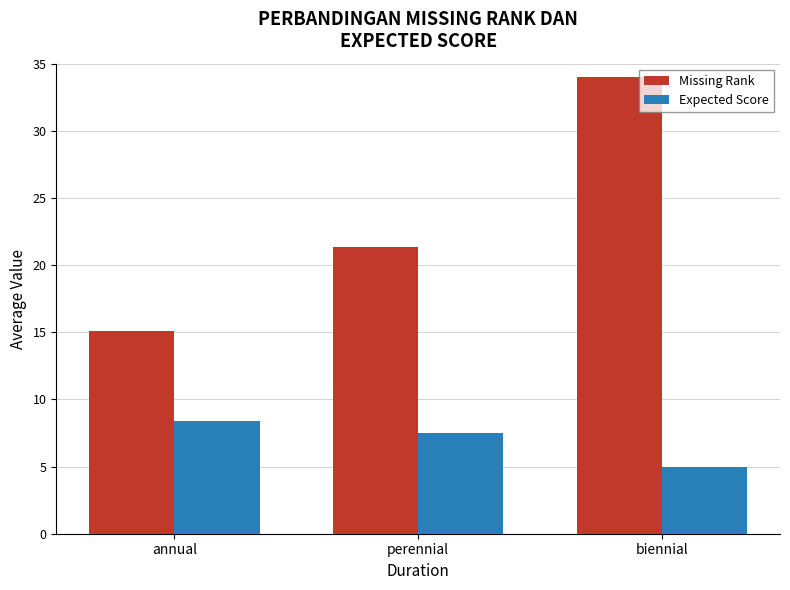

At how many categories does at least one series exceed 5?

3